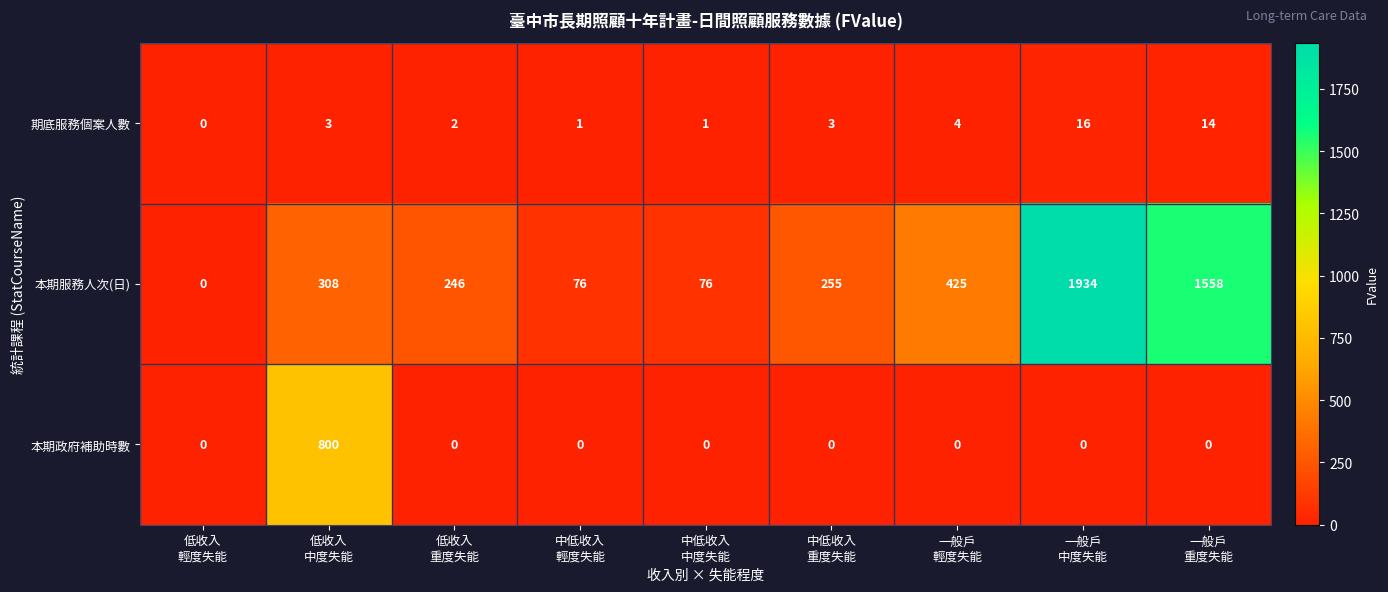

Reading left to right, list all the values displayed in this chart.

期底服務個案人數: 0	3	2	1	1	3	4	16	14
本期服務人次(日): 0	308	246	76	76	255	425	1934	1558
本期政府補助時數: 0	800	0	0	0	0	0	0	0